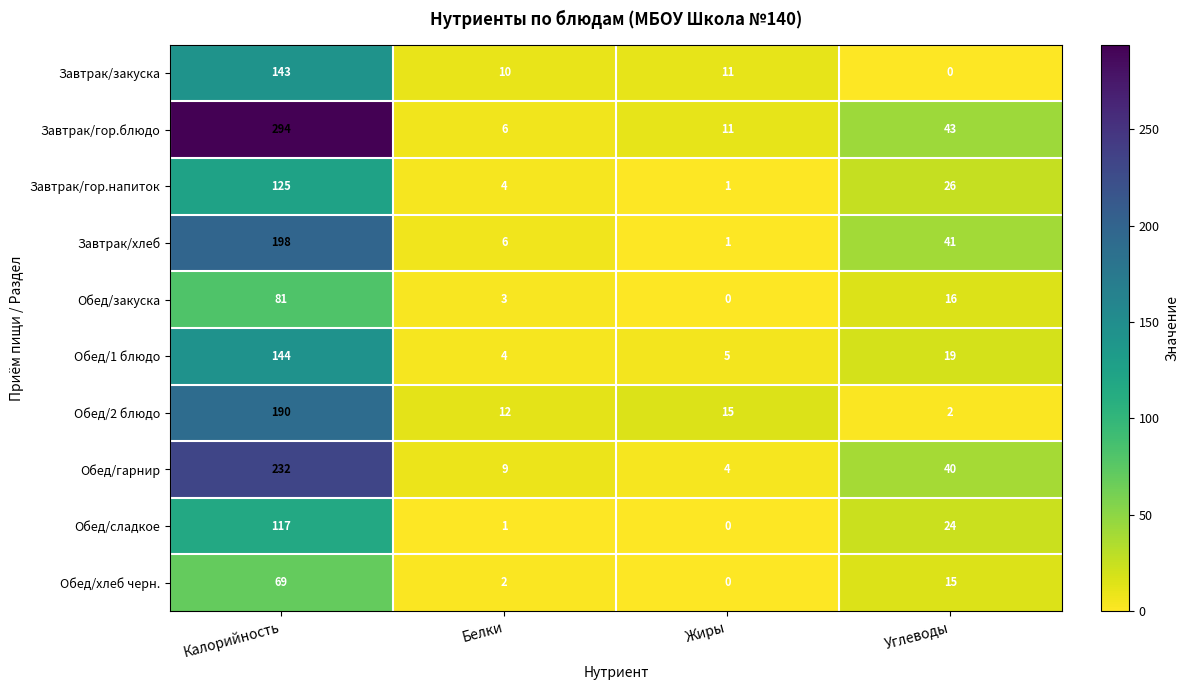

At which label does Обед/гарнир first exceed 40?

Калорийность